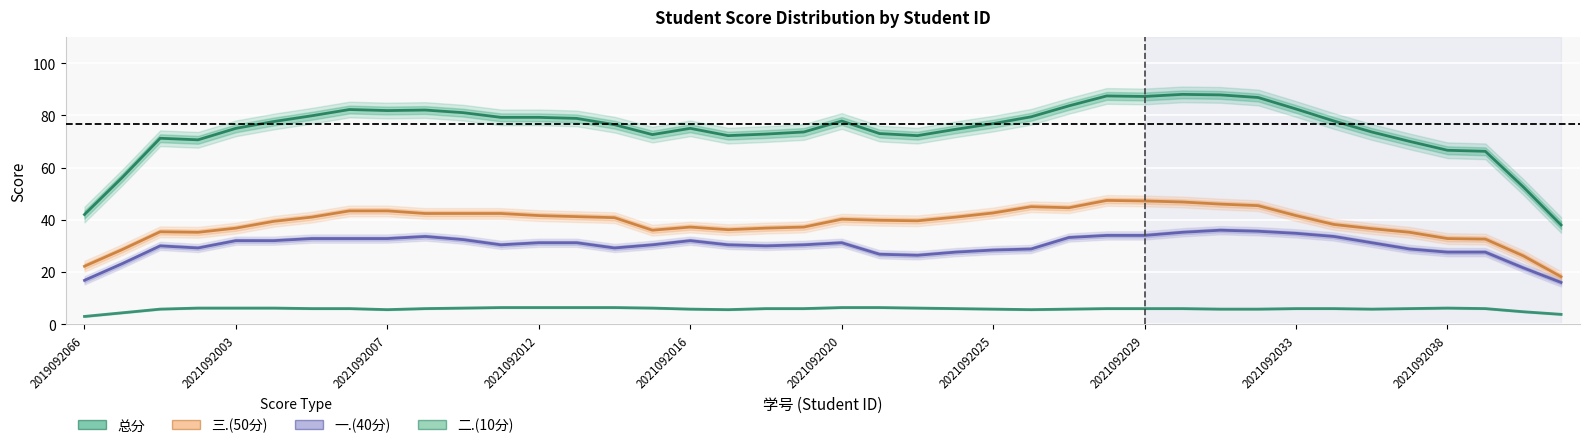

What is the approximate value of 总分 at 35?

70.0